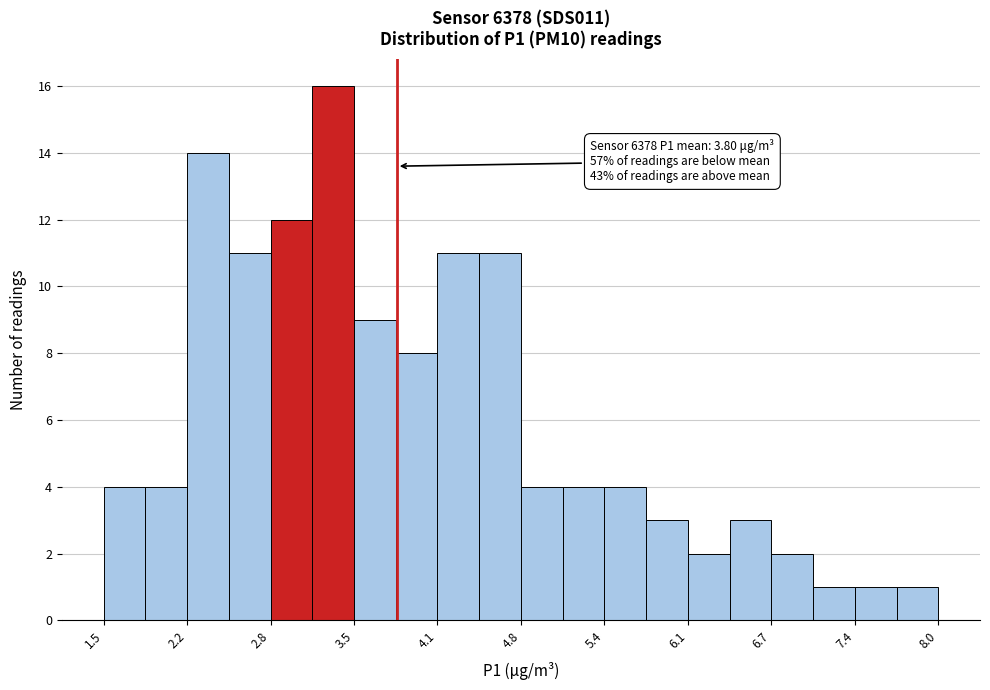

Read against the x-axis, roughly where is the centre of the tallest bar?

3.3